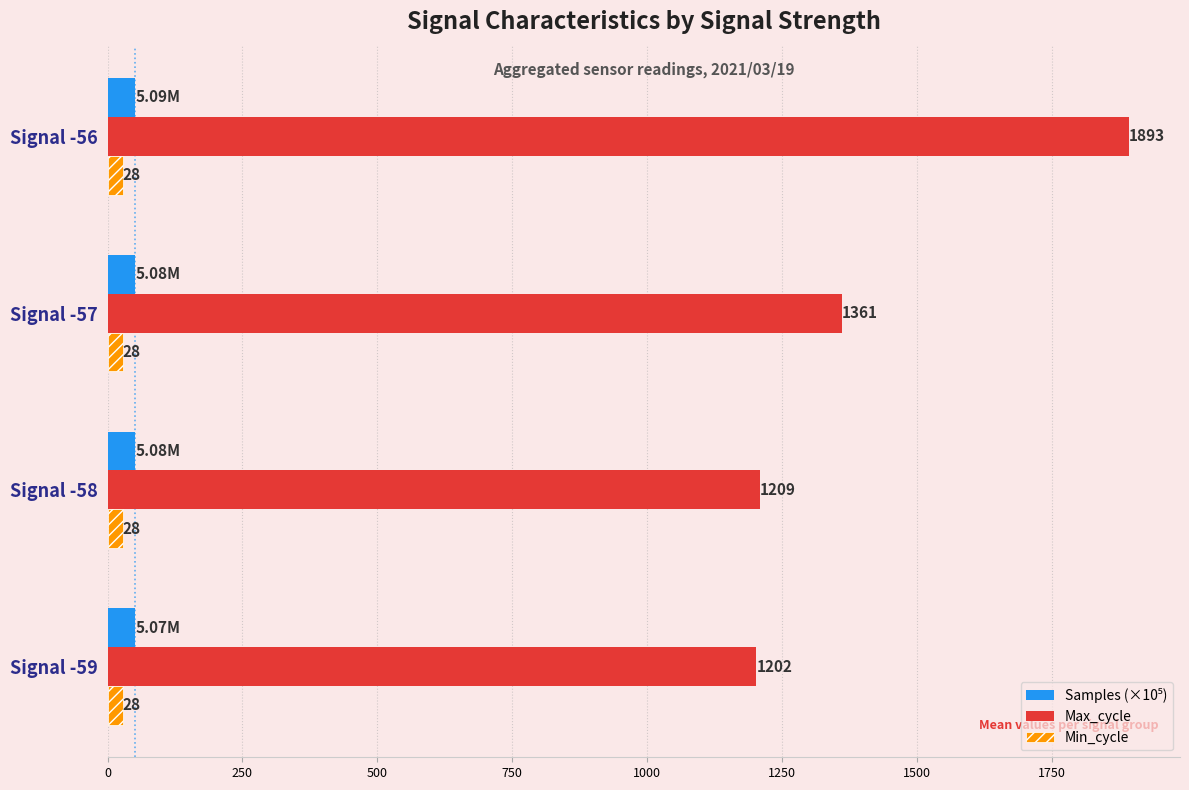

How many series are shown in this chart?

3